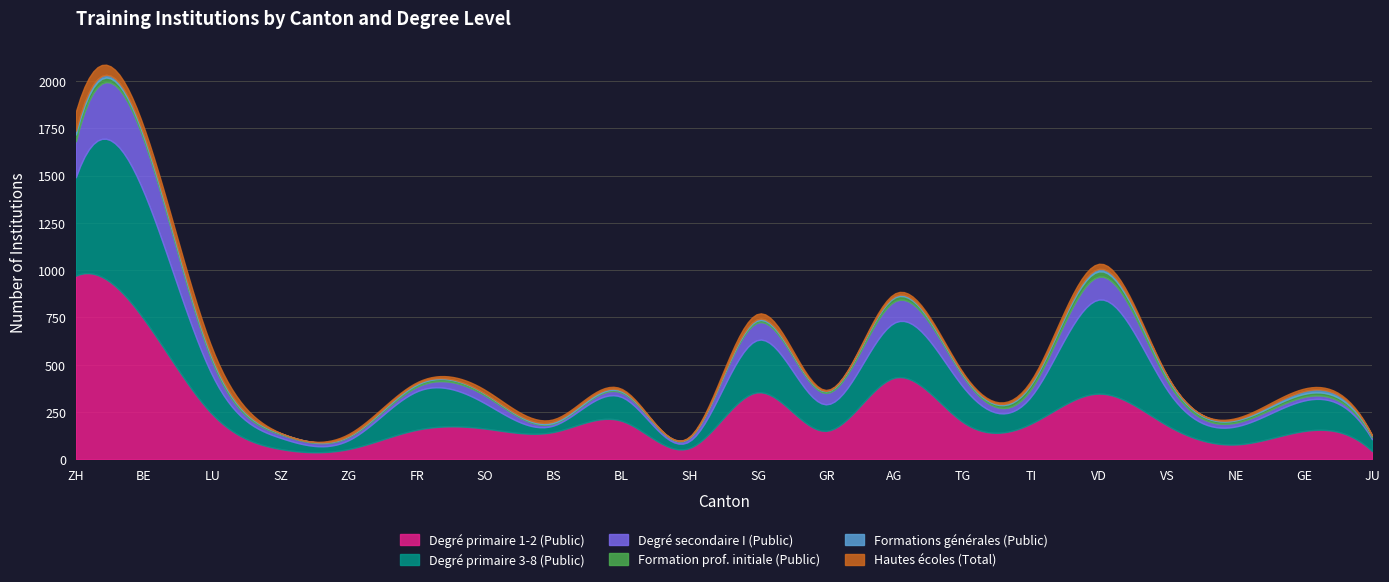

The value of Degré secondaire I (Public) at JU is 9. True or false?

True